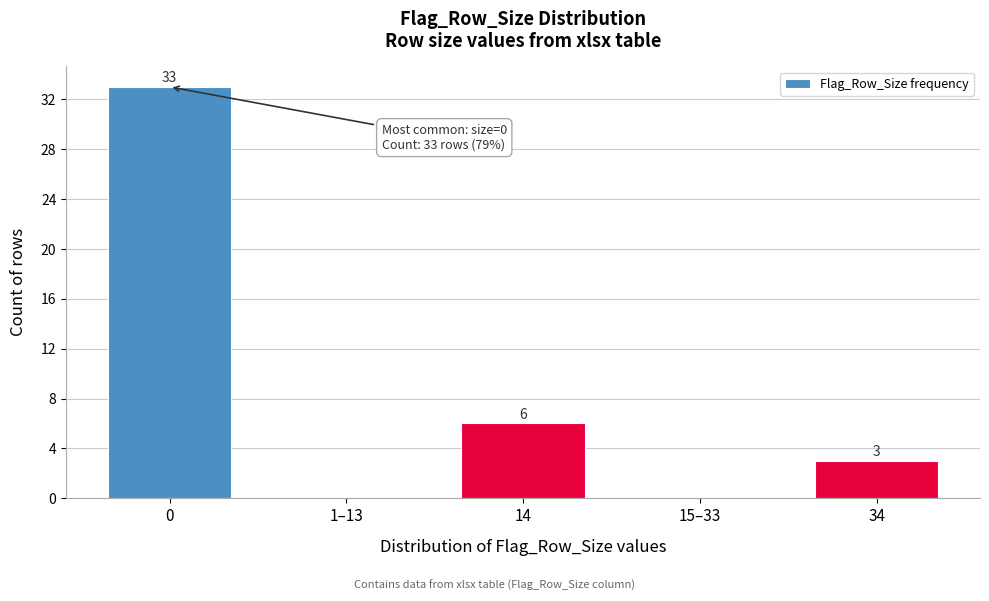

Reading left to right, what are all the values shown in this chart?

0=33	1–13=0	14=6	15–33=0	34=3